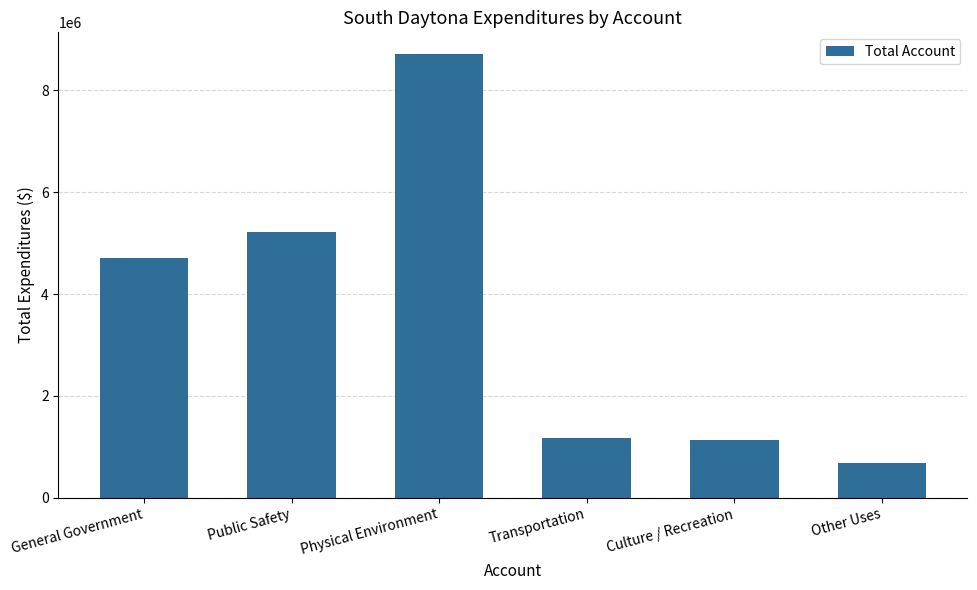

What is the label of the 5th bar from the left?

Culture / Recreation